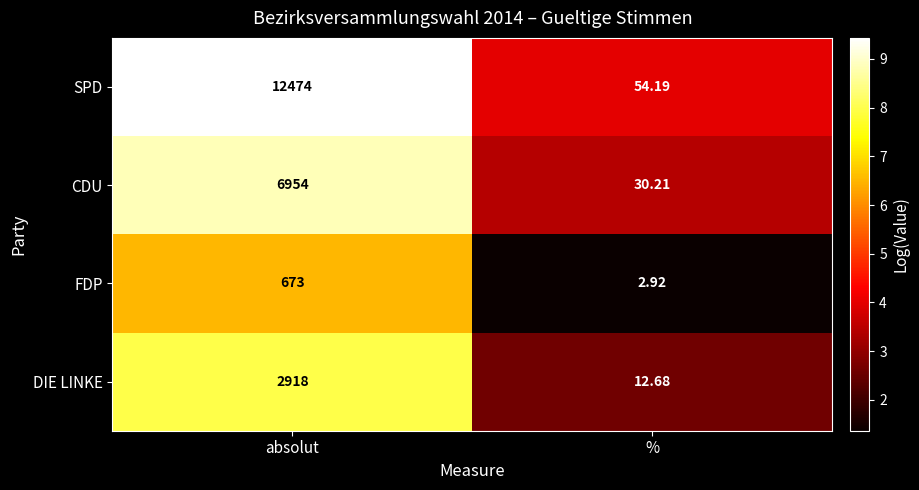

Rank the series at % from lowest to highest value.

FDP, DIE LINKE, CDU, SPD